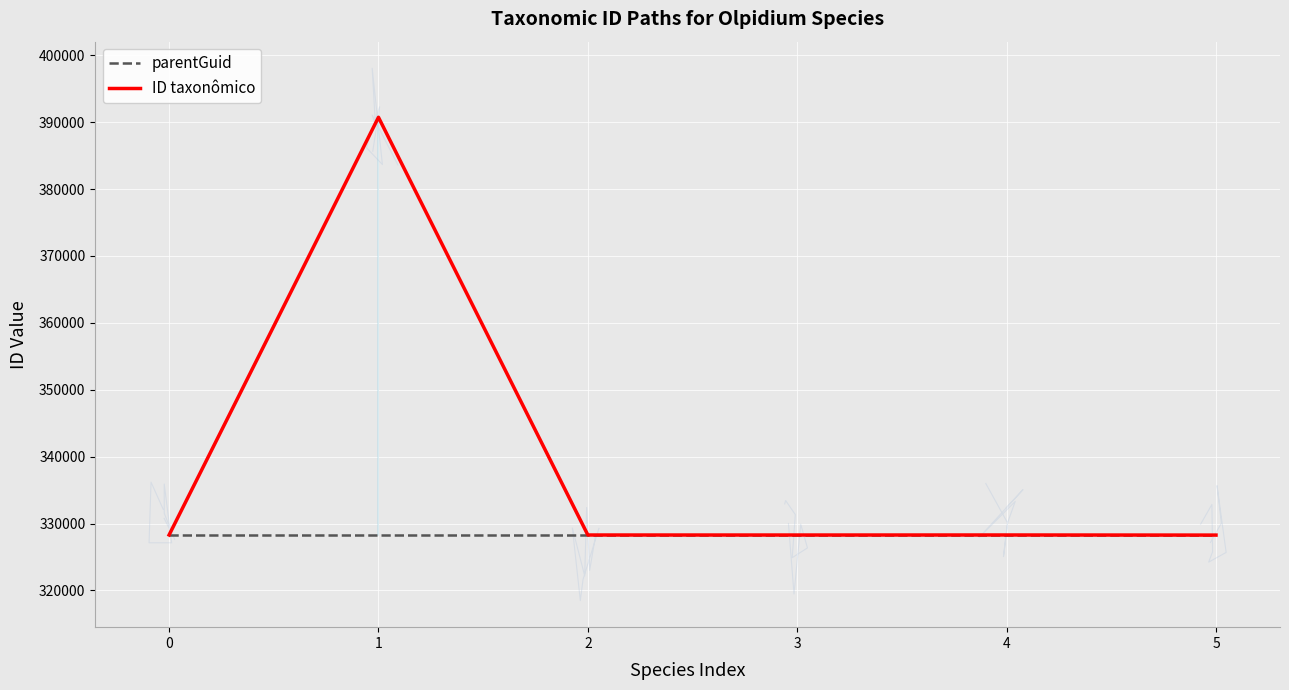

List the series in order of their peak value, lowest first.

parentGuid, ID taxonômico